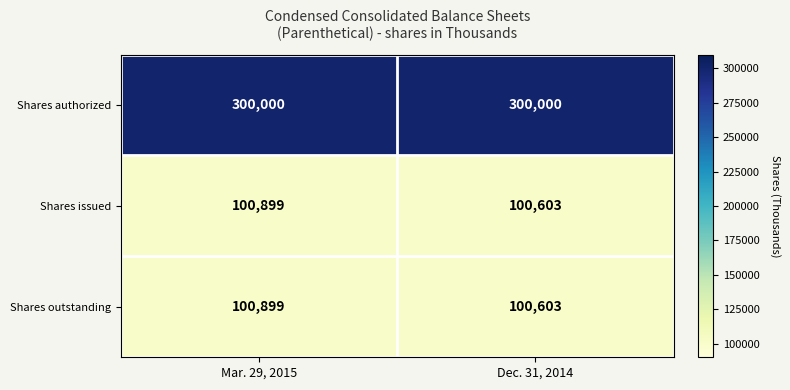

What is the total value across all series at Dec. 31, 2014?

501206